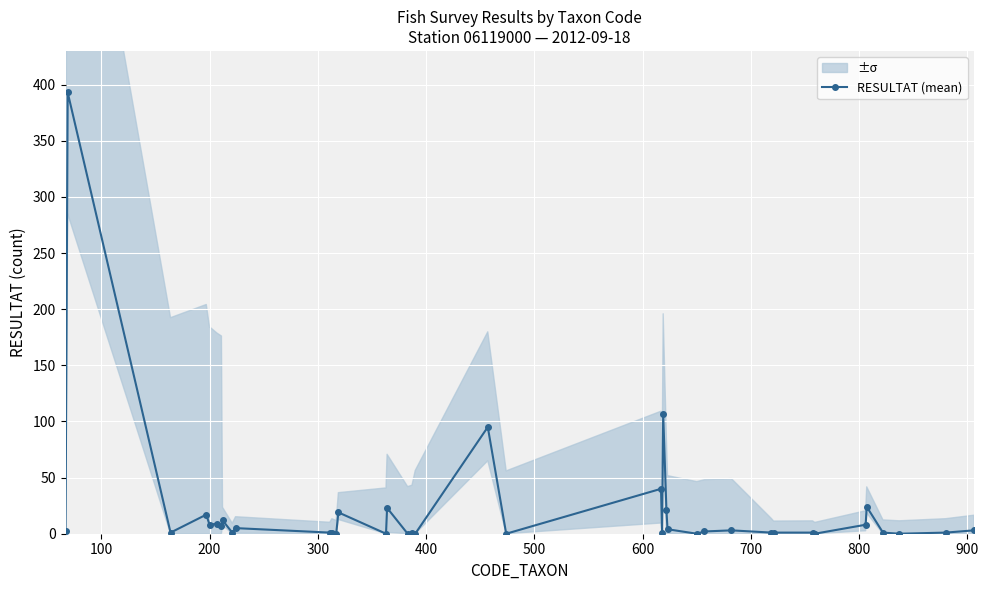

What is the maximum value for RESULTAT (mean)?

393